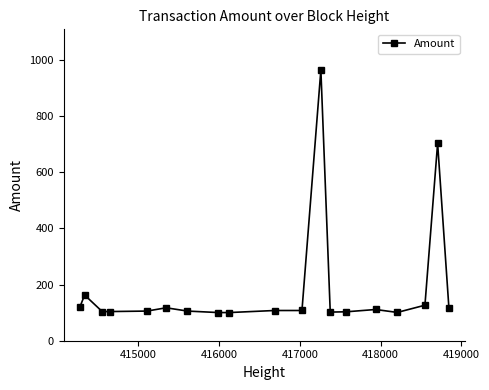

What is the value of the 1st point from the left?

120.5